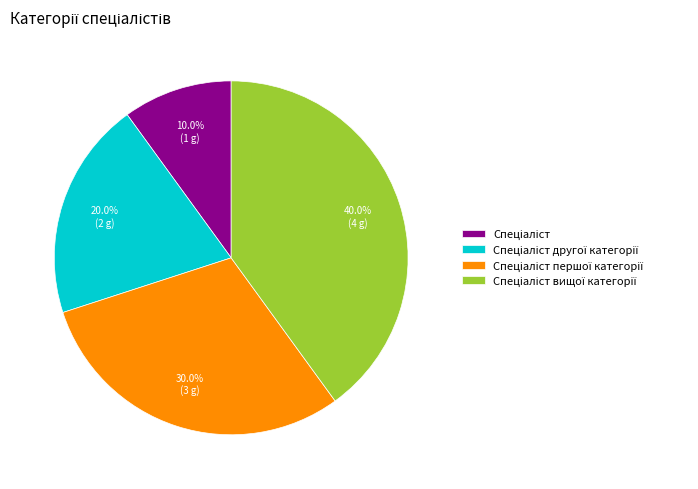

Is there a majority slice in this chart?

No